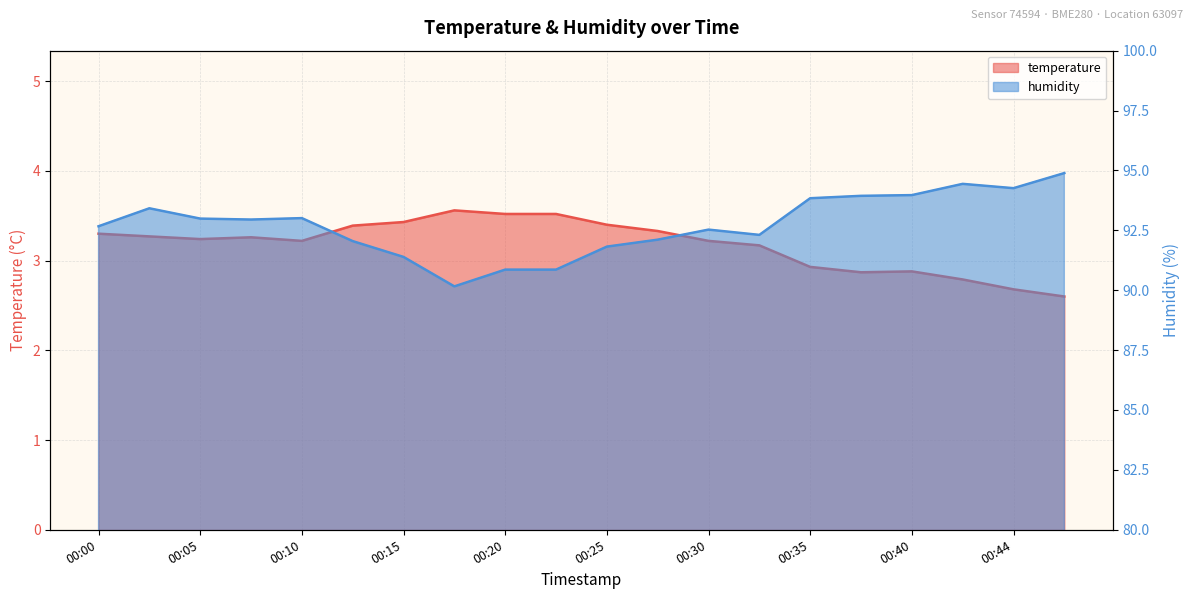

True or false: temperature and humidity cross at least once.

False